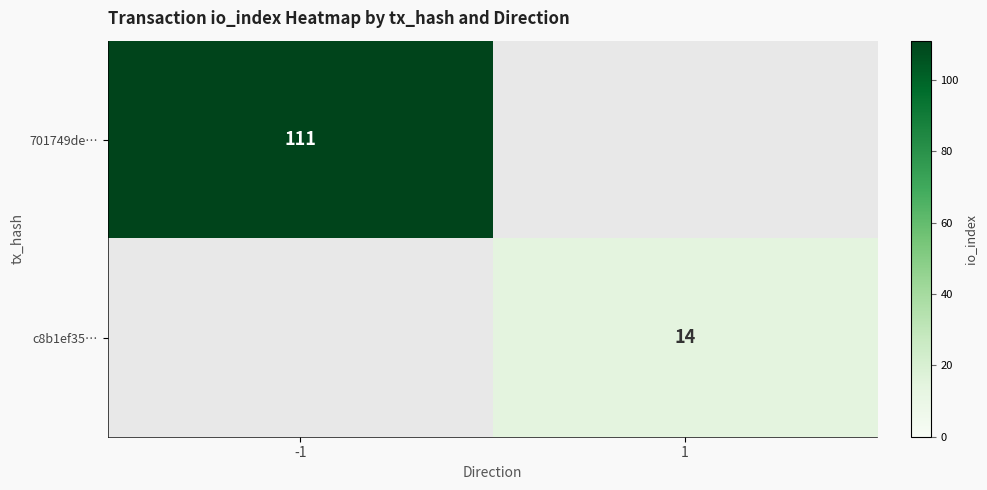

Is it true that 701749de… equals 26 at -1?

False